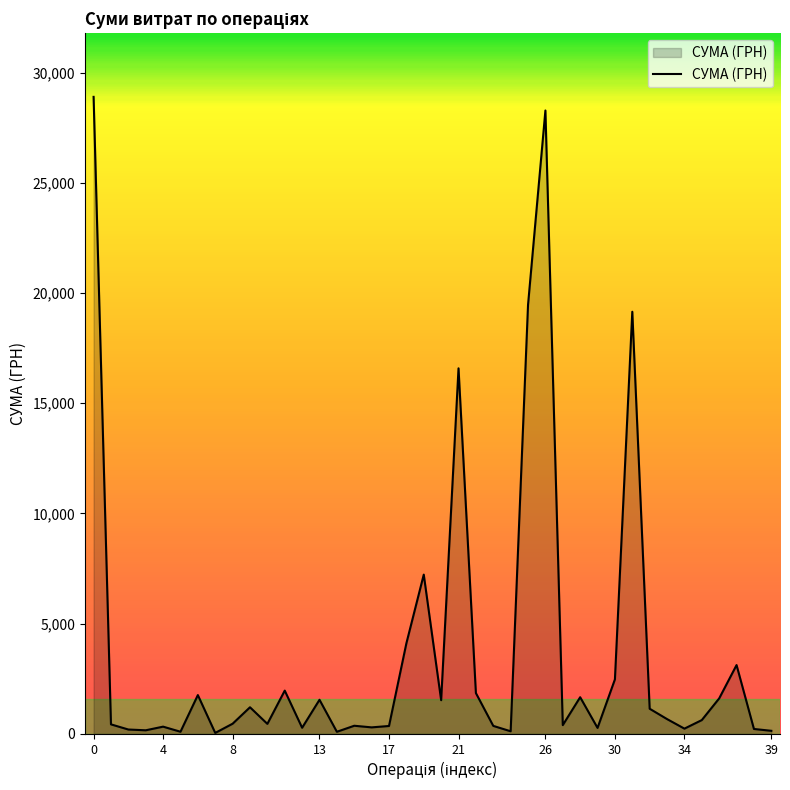

What is the difference between the maximum and minimum values?

28850.8